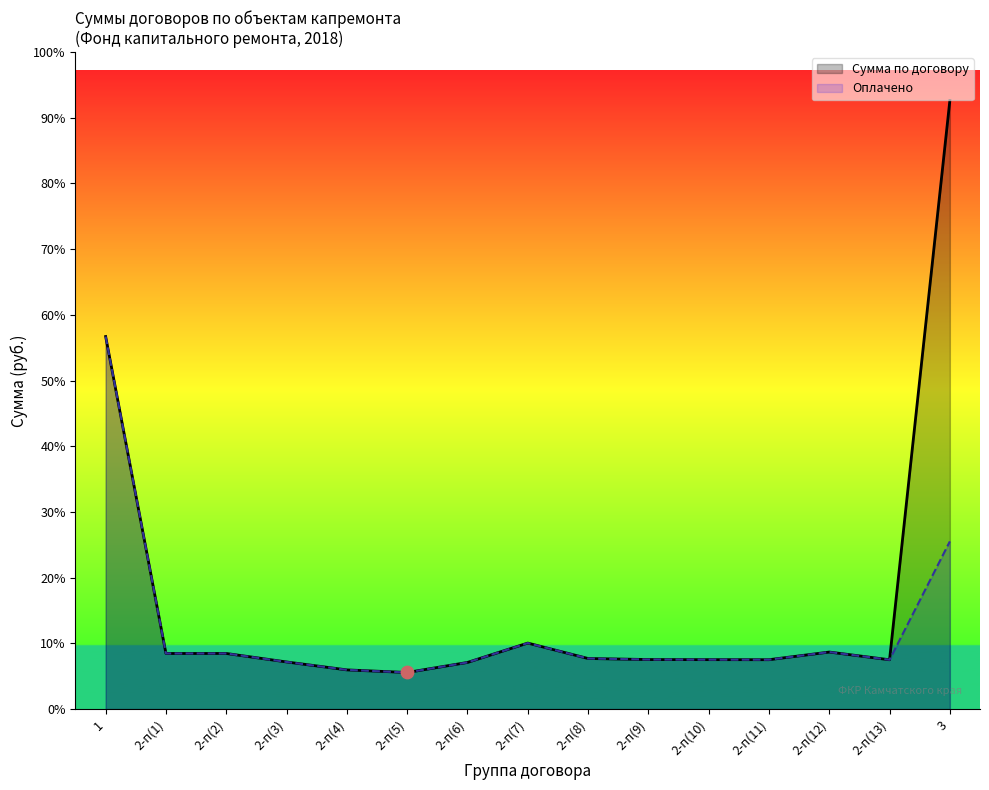

Is the value of Оплачено at 5 greater than the value of Сумма по договору at 1?

No